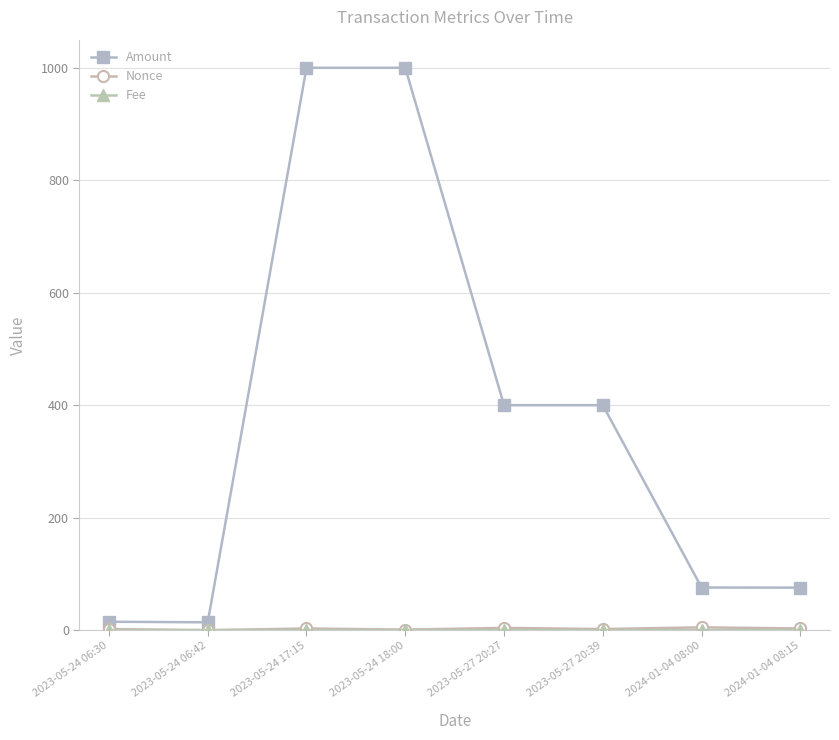

True or false: Amount has a value of 504.1 at 2023-05-24 18:00.

False